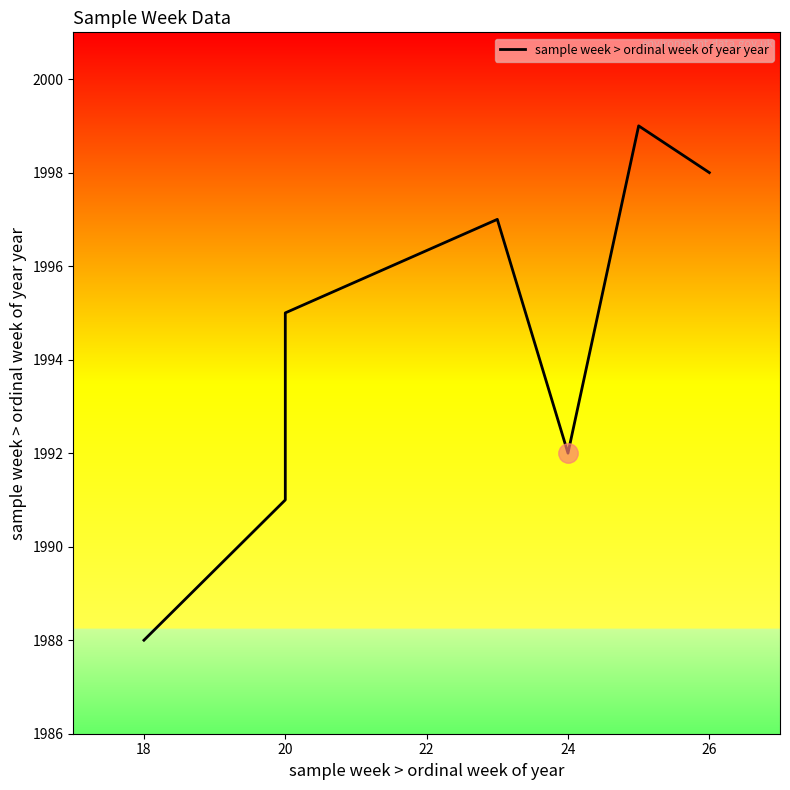

What is the average value?

1994